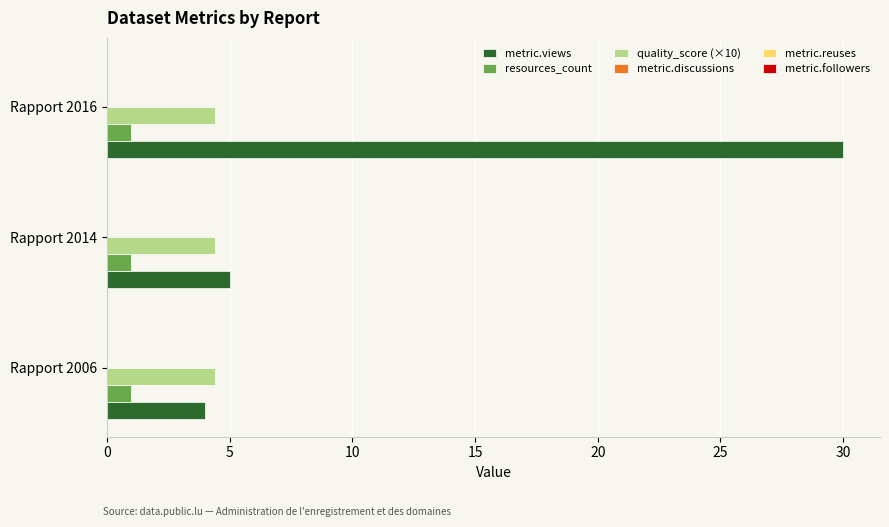

What is the difference between the highest and lowest values at Rapport 2016?

29.0